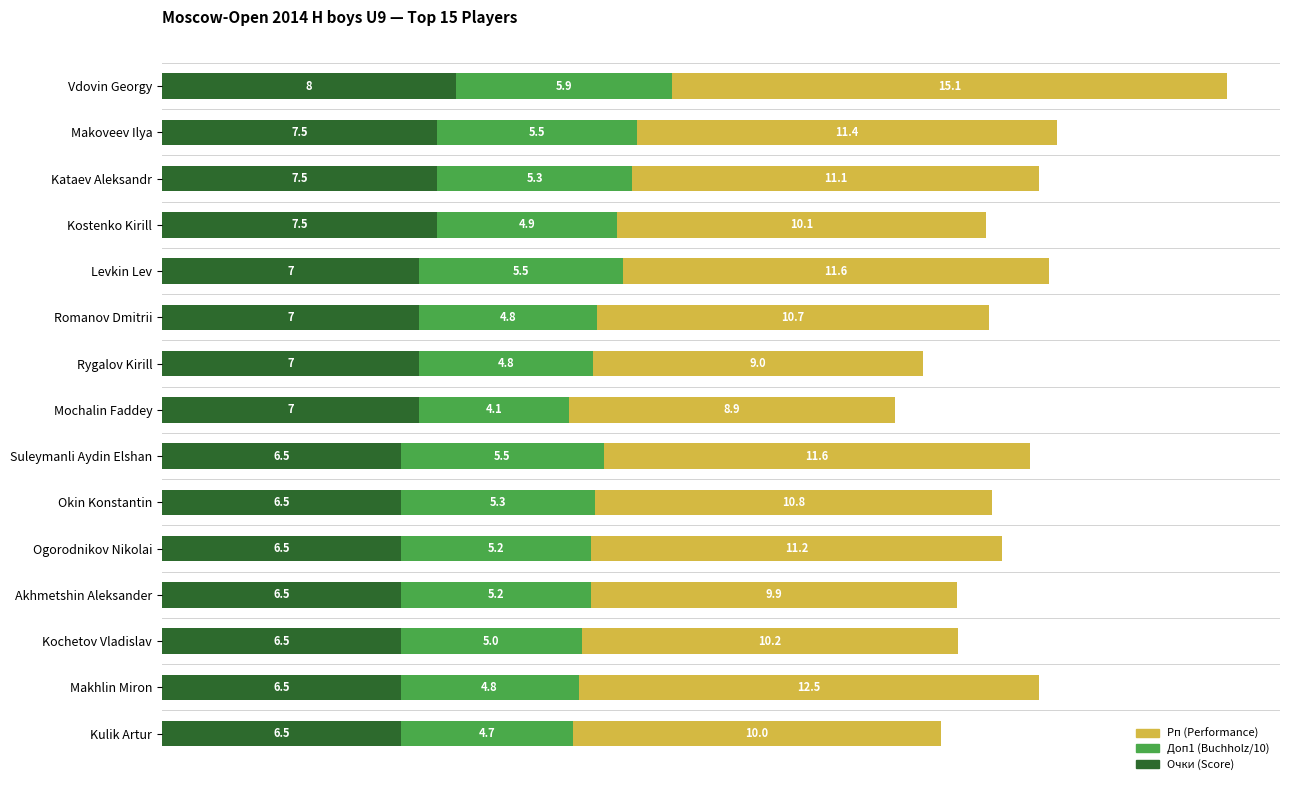

At which category is the sum across all series the highest?

Vdovin Georgy